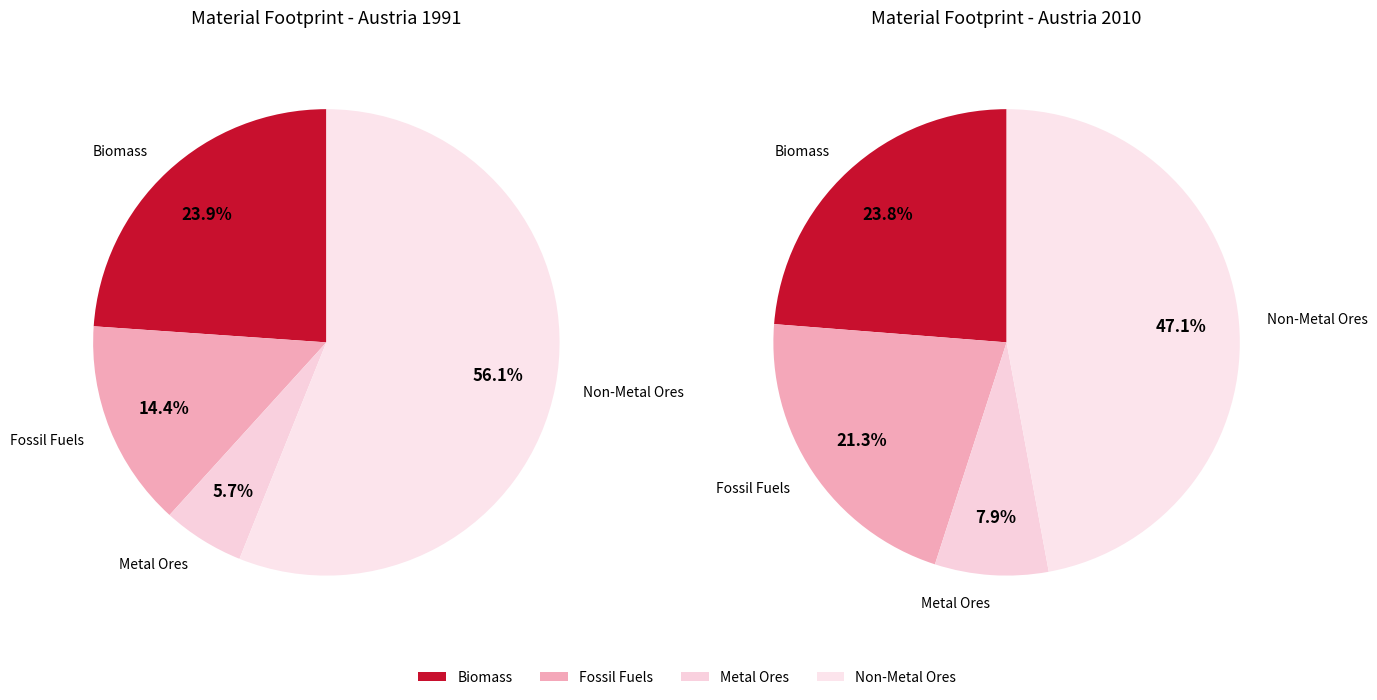

Which category accounts for the majority?

Material Footprint (Non-Metal Ores)